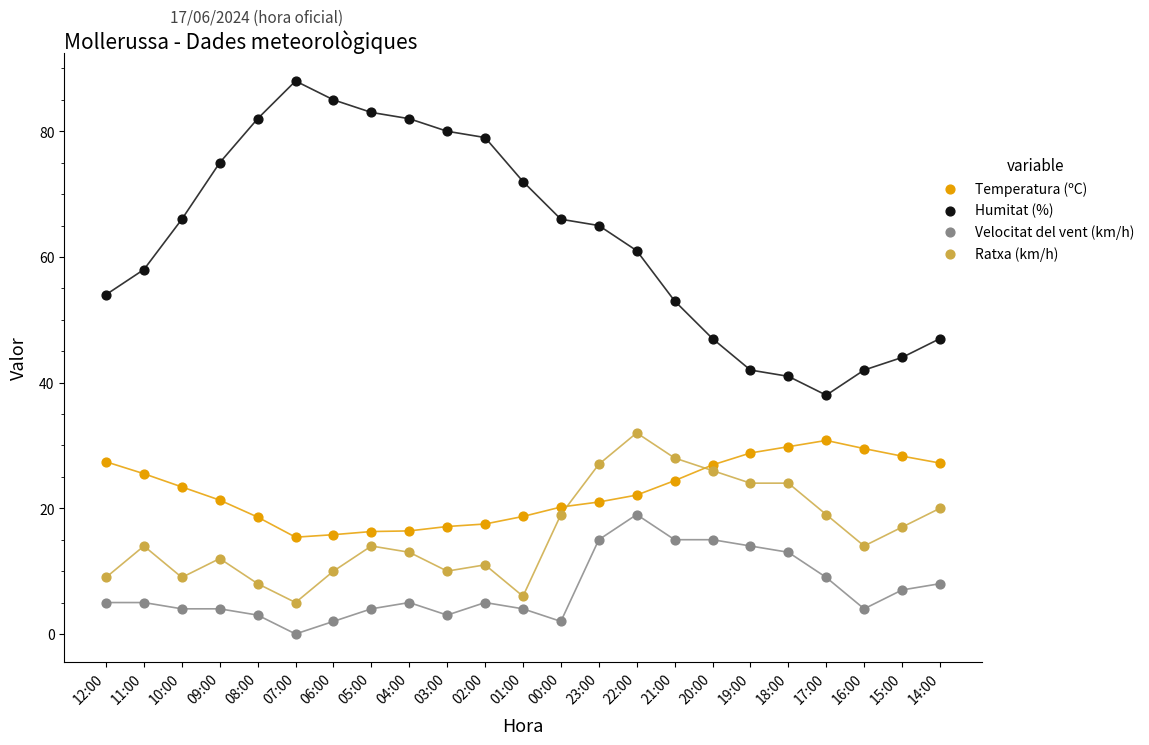

Which series contains the highest Y value?

Humitat (%)